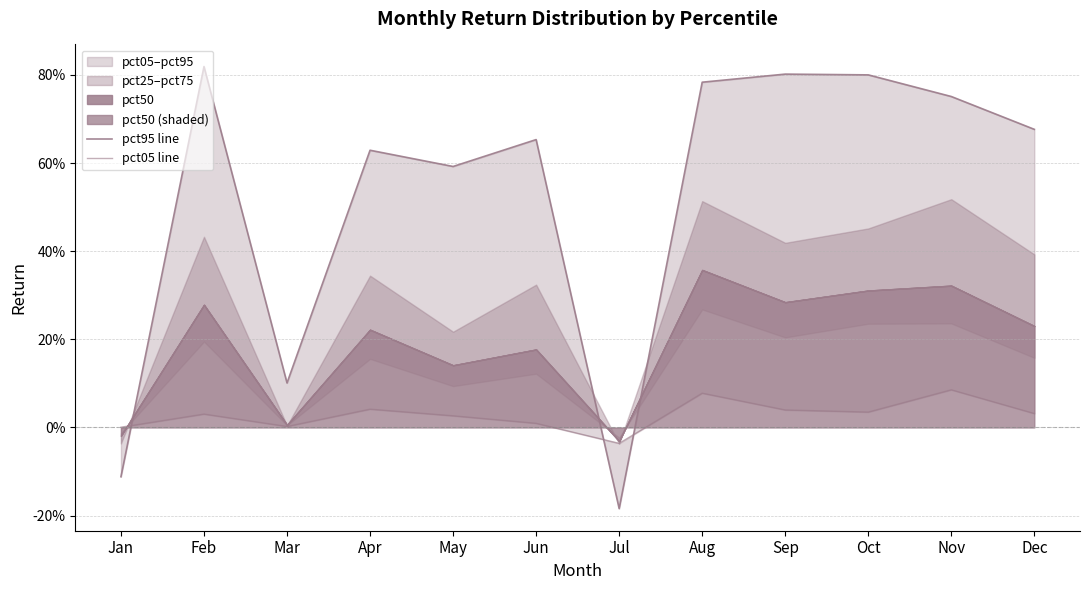

How many data points in pct05 line are less than 0?

1